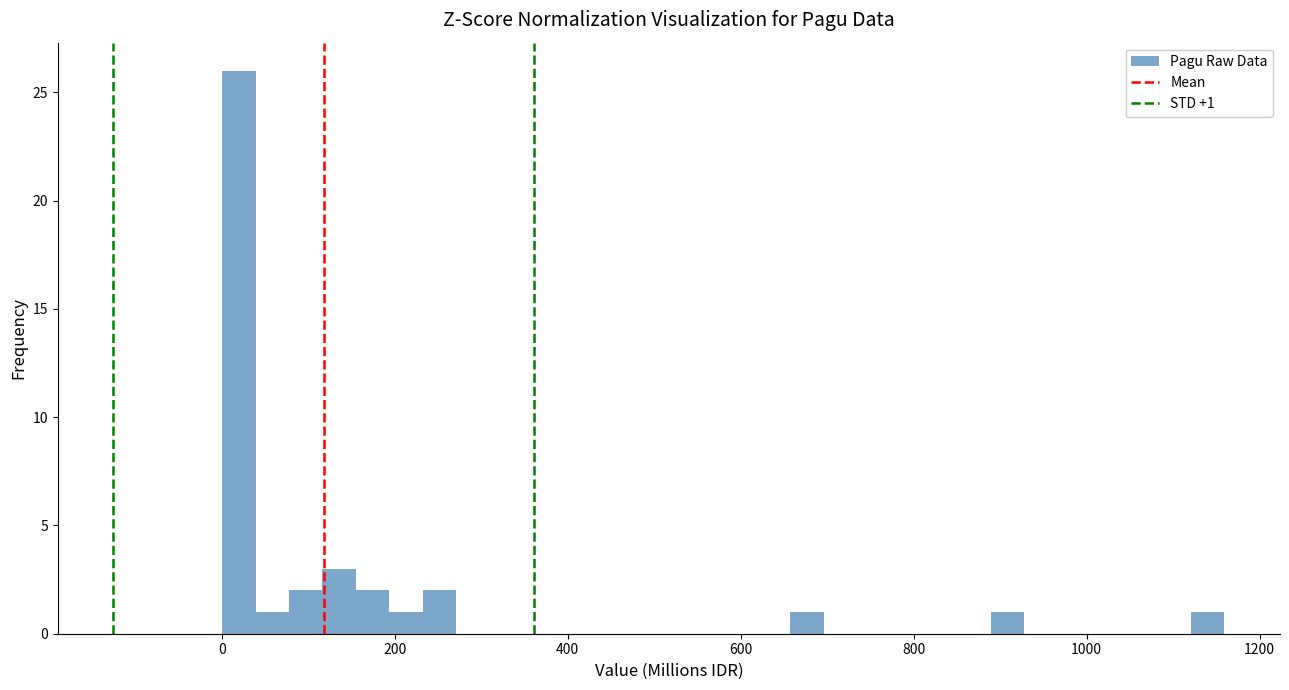

Around what value on the x-axis is the tallest bar? Give the approximate position of its centre, as read against the axis.

20